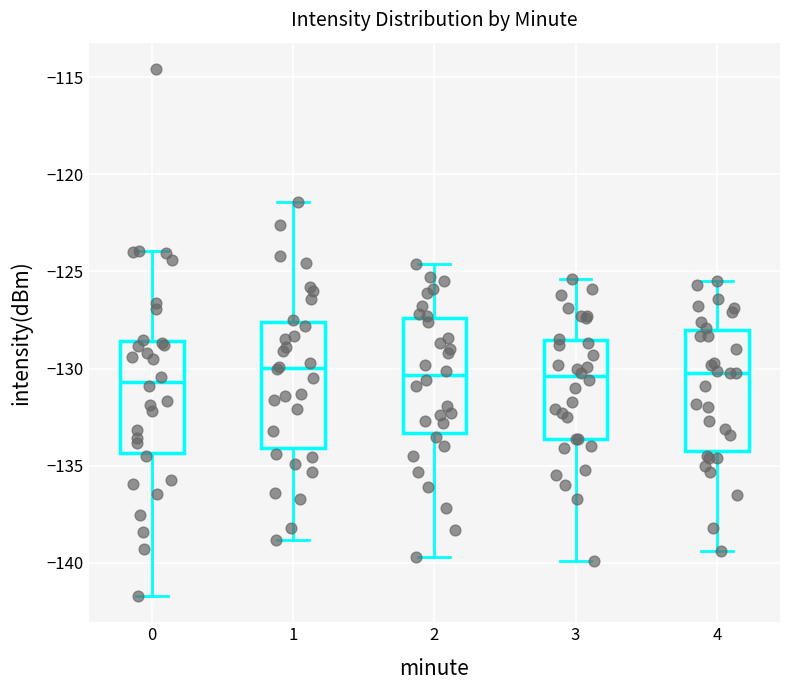

Reading left to right, transcribe this box plot: for each box, give where its median line is, the range the box spans, and where its two whiskers end, as read against the y-axis. The values are not printed on the chart, so give them approximately, as read against the axis.

0: median -130.5, box -134.5 to -128.5, whiskers -141.5 to -124.0
1: median -130.0, box -134.0 to -127.5, whiskers -139.0 to -121.5
2: median -130.5, box -133.5 to -127.5, whiskers -139.5 to -124.5
3: median -130.5, box -133.5 to -128.5, whiskers -140.0 to -125.5
4: median -130.0, box -134.0 to -128.0, whiskers -139.5 to -125.5